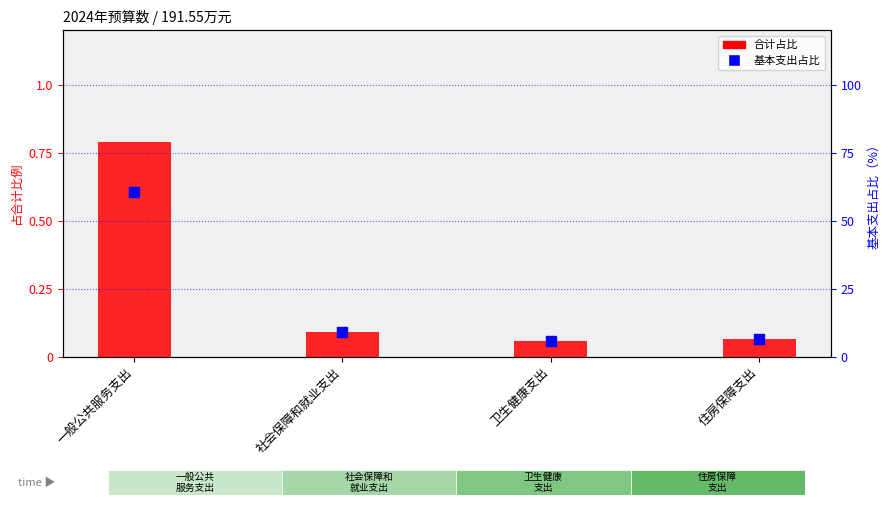

Is the value of 基本支出占比 at 住房保障支出 greater than the value of 合计占比 at 住房保障支出?

No